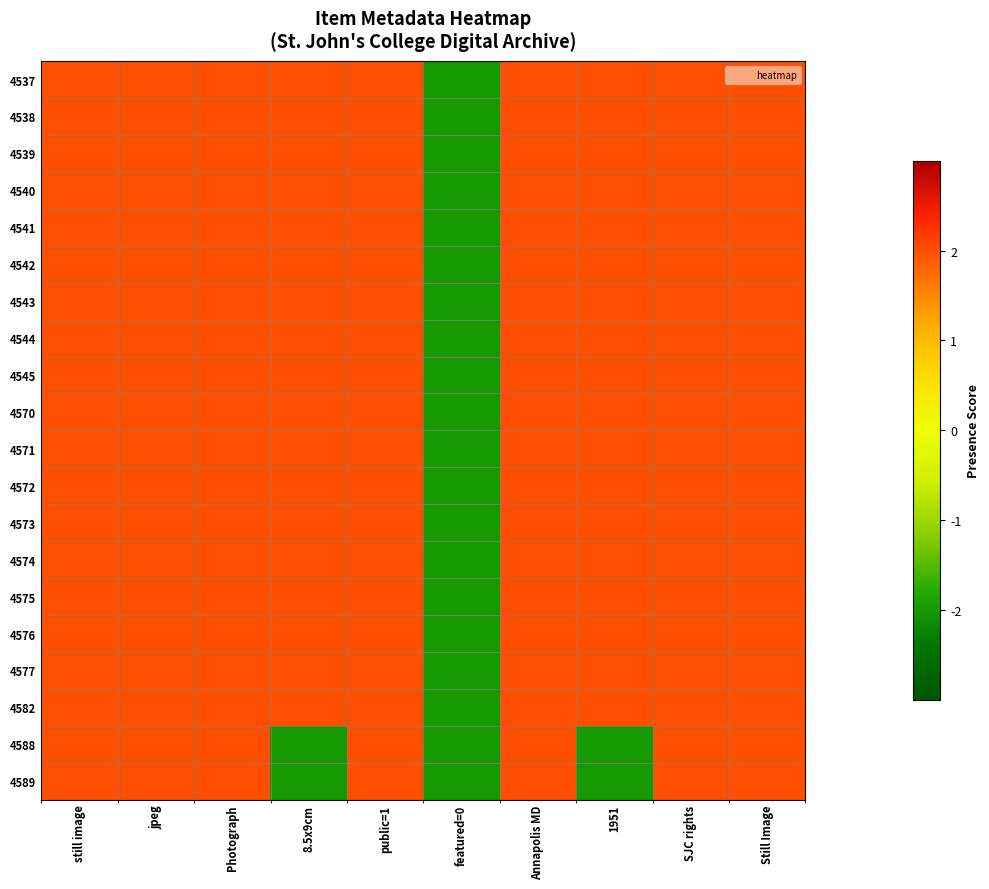

What is the total value across all series at SJC rights?

40